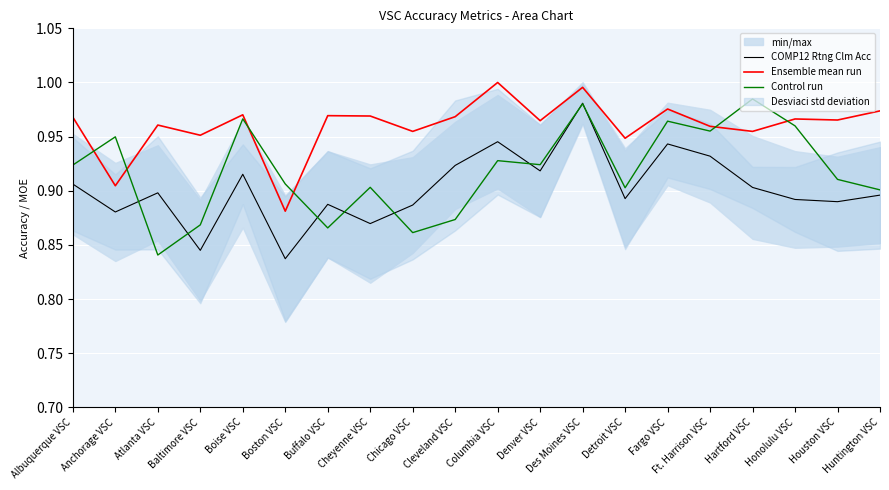

How many interior local valleys does the Ensemble mean run series have?

8